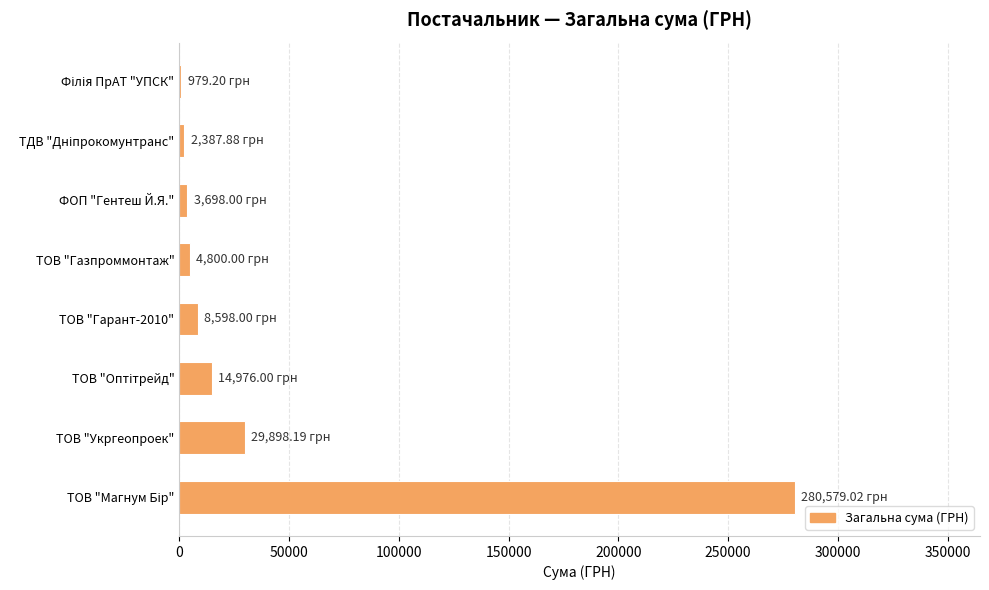

How many distinct data groups are displayed?

1